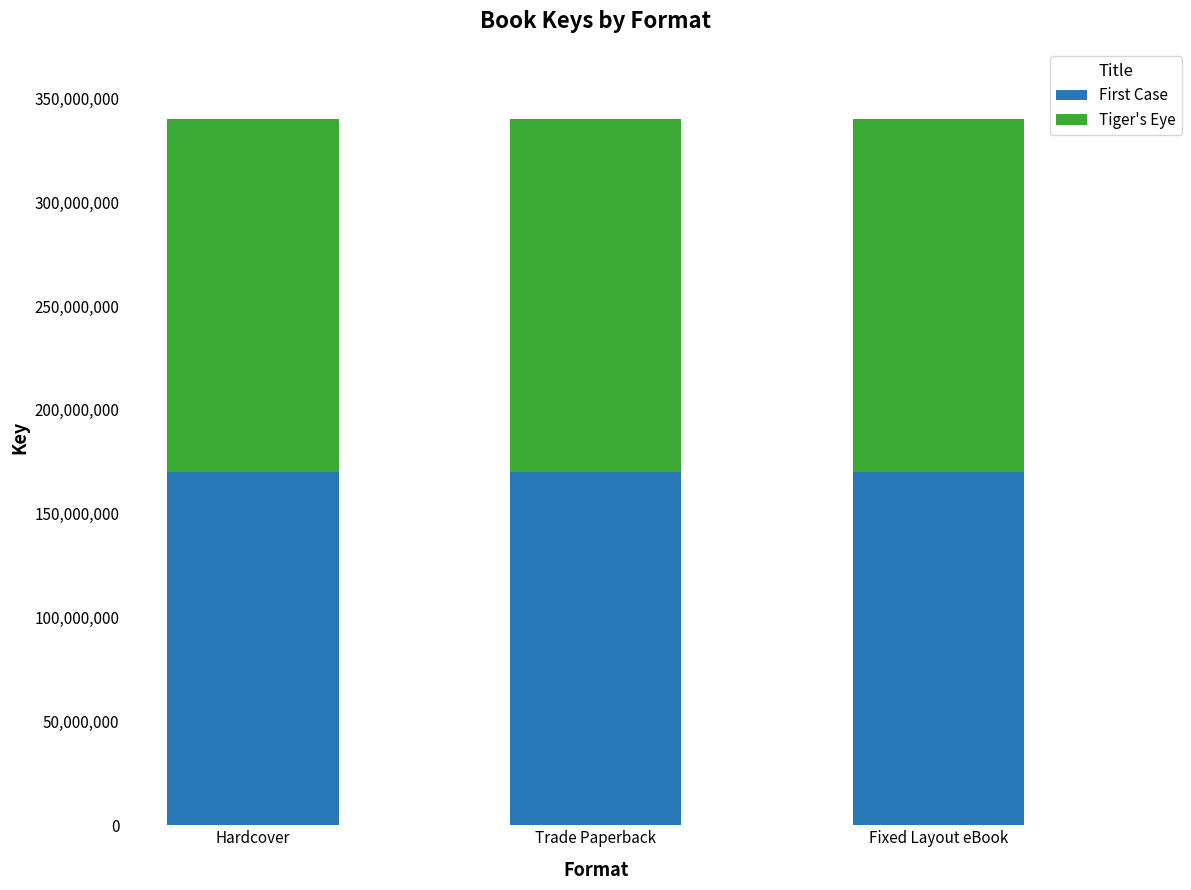

What is the average value of the First Case series?

169923471